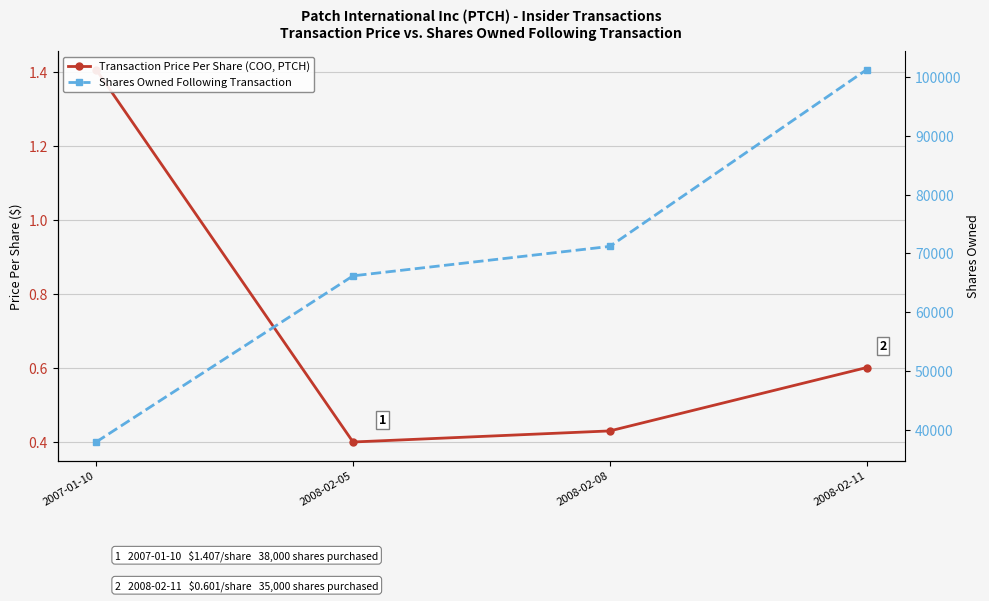

Reading right to left, extract all data points from this chart.

Transaction Price Per Share (COO, PTCH): 0.6	0.4	0.4	1.4
Shares Owned Following Transaction: 101200.0	71200.0	66200.0	38000.0